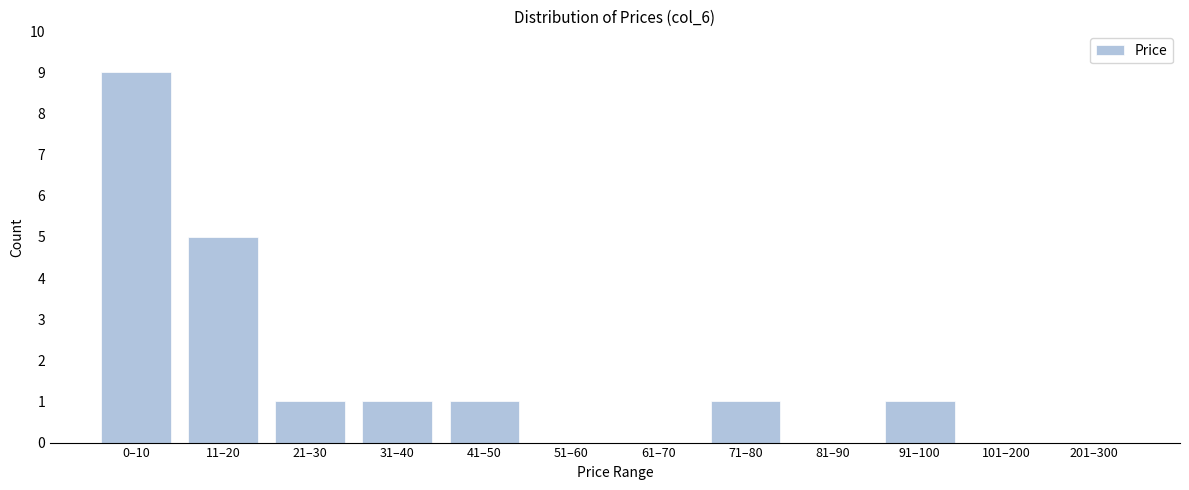

Reading left to right, list all the values displayed in this chart.

0–10=9	11–20=5	21–30=1	31–40=1	41–50=1	51–60=0	61–70=0	71–80=1	81–90=0	91–100=1	101–200=0	201–300=0